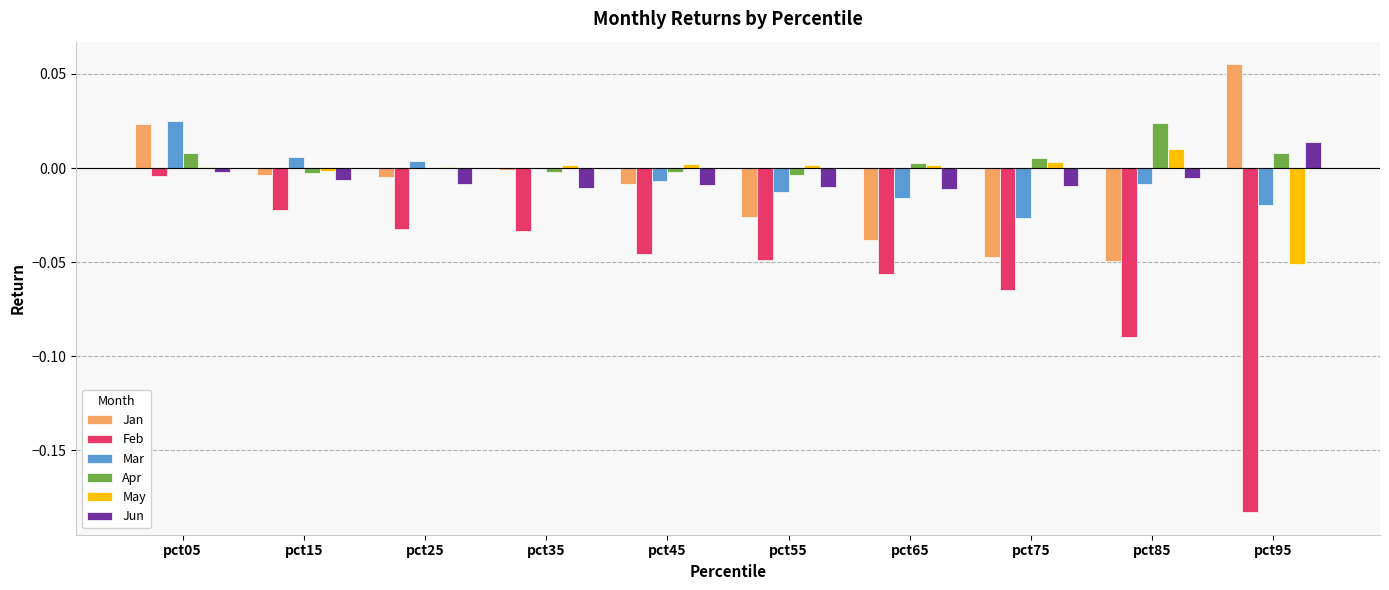

Is the value of Jun at pct75 greater than the value of Apr at pct95?

No